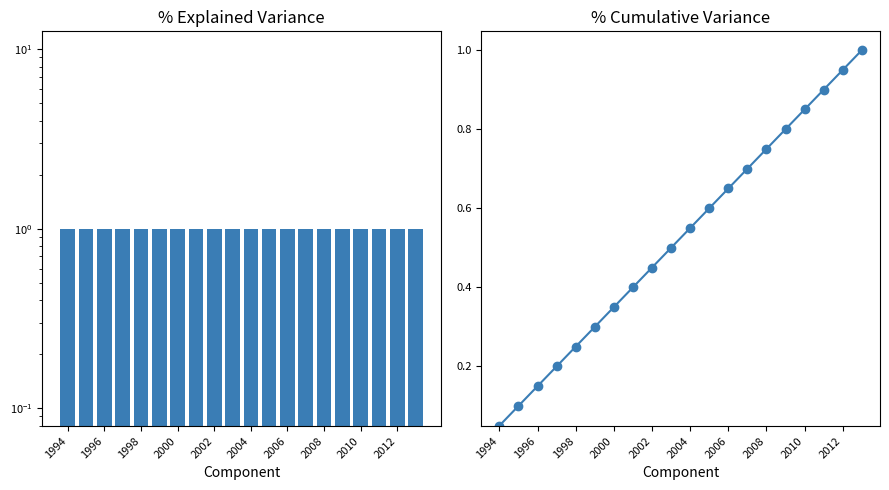

At which category does the chart reach its minimum across all series?

1994